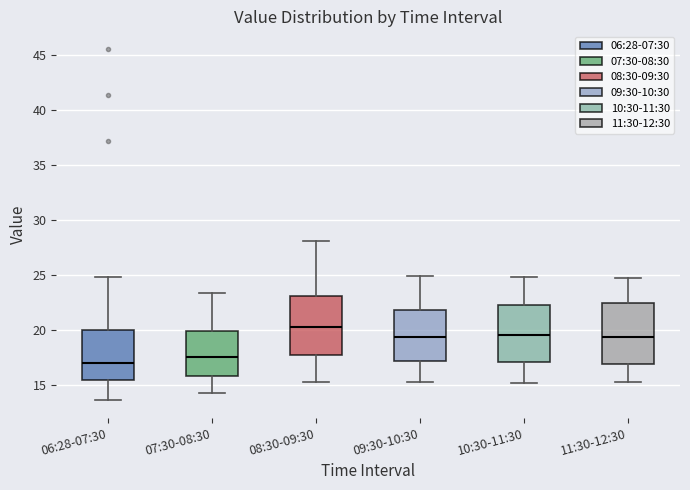

Which box has the highest median line?

08:30-09:30